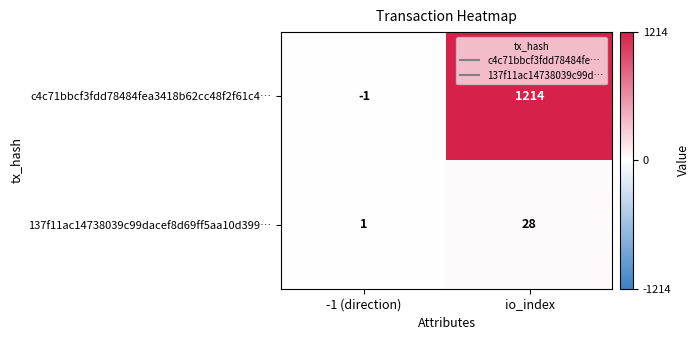

How many distinct data groups are displayed?

2